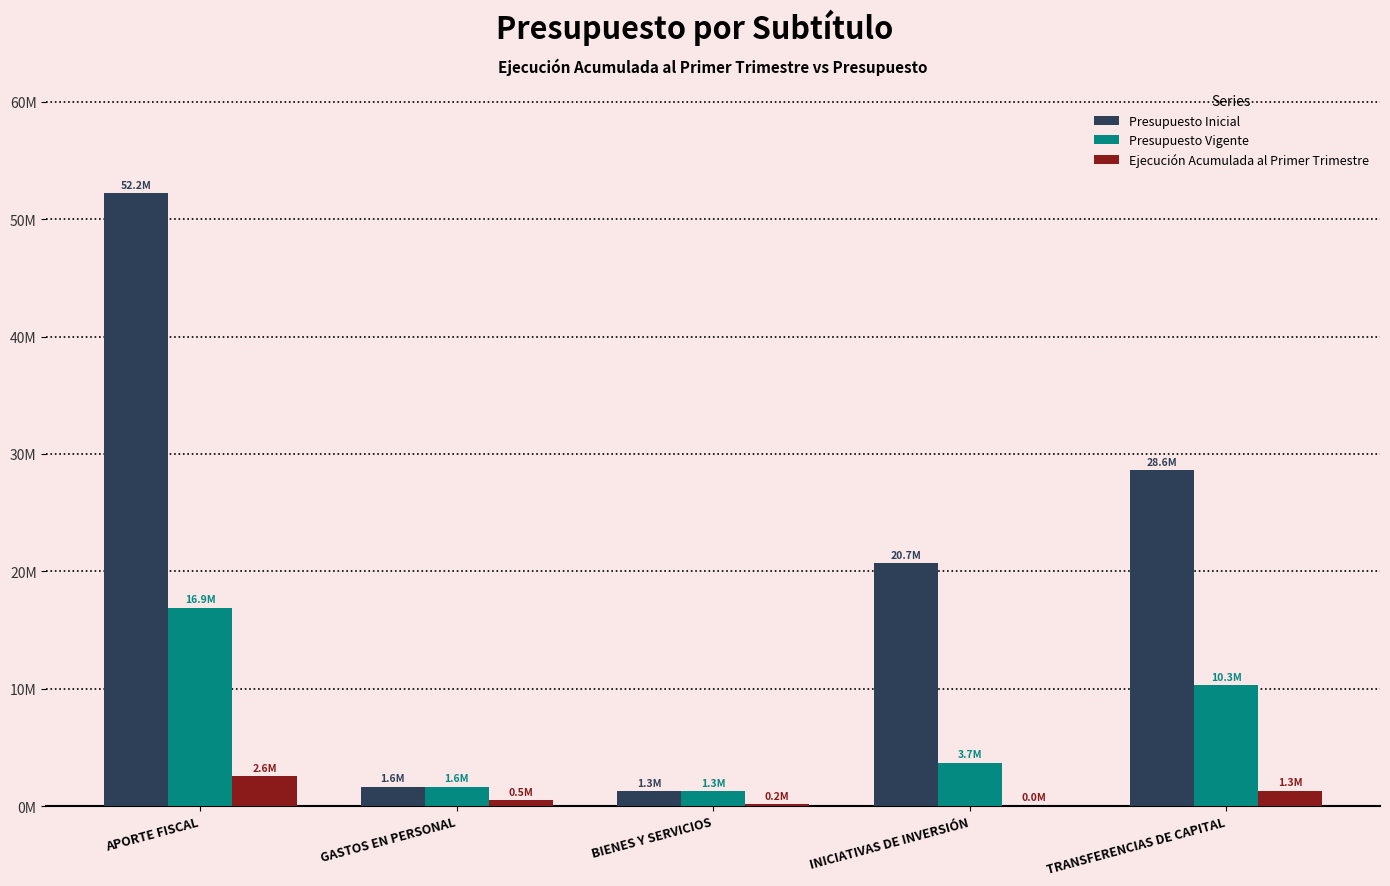

Does the chart contain stacked bars?

No